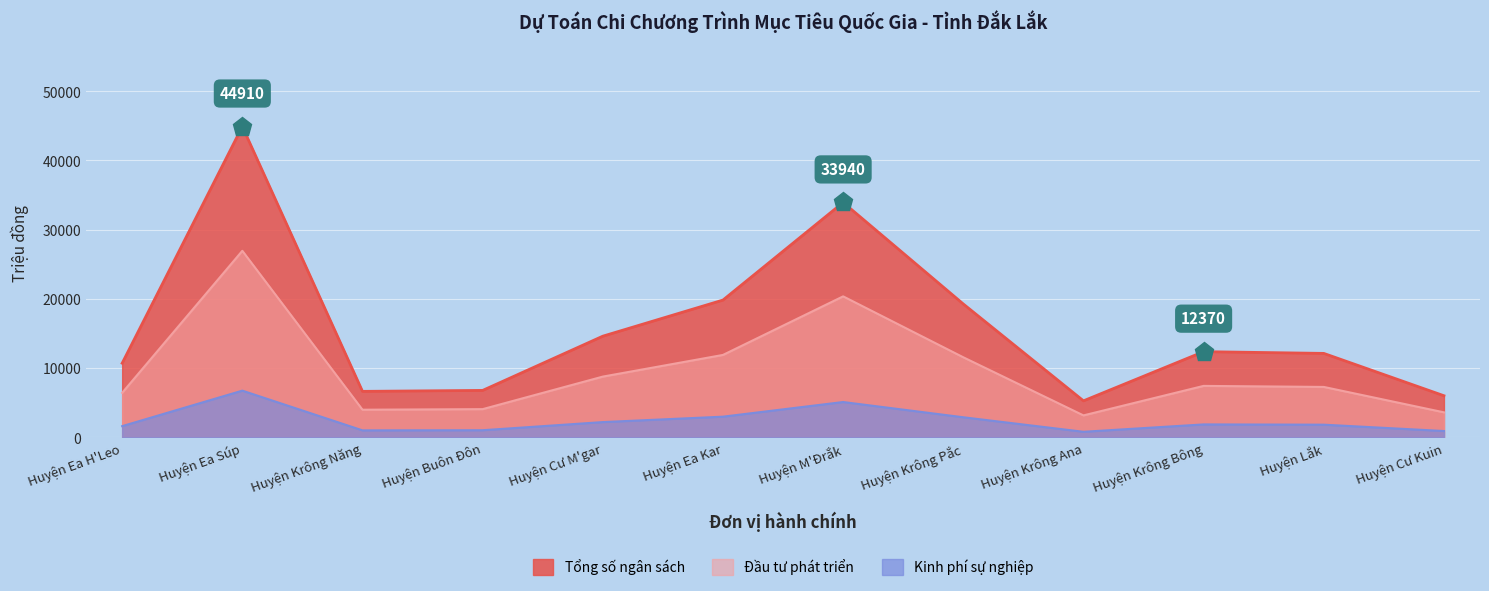

What is the value of the Đầu tư phát triển point at the 8th from the left?

19260.0